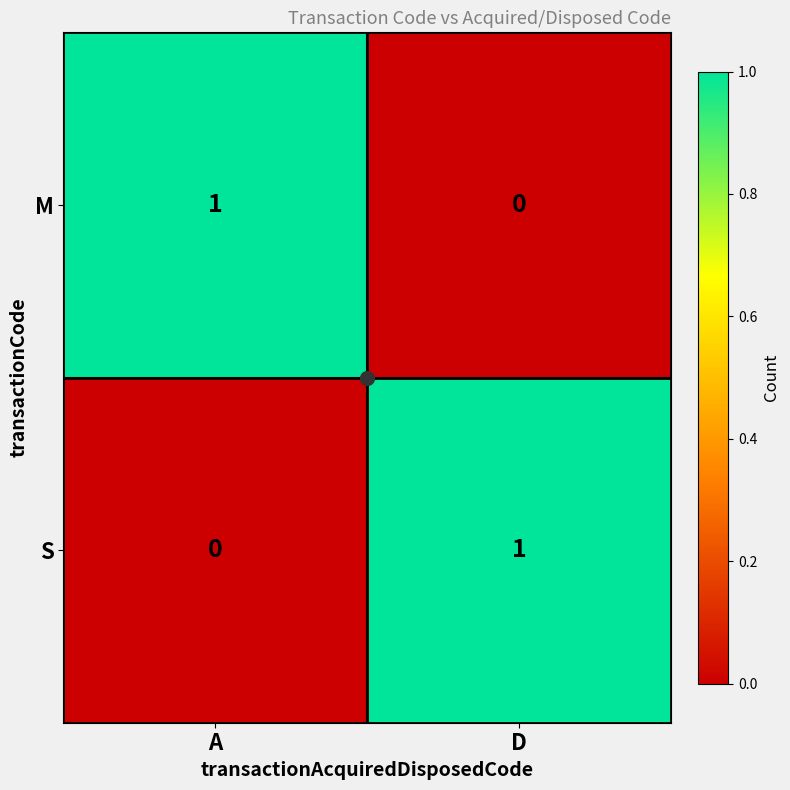

Rank the categories by S value from lowest to highest.

A, D